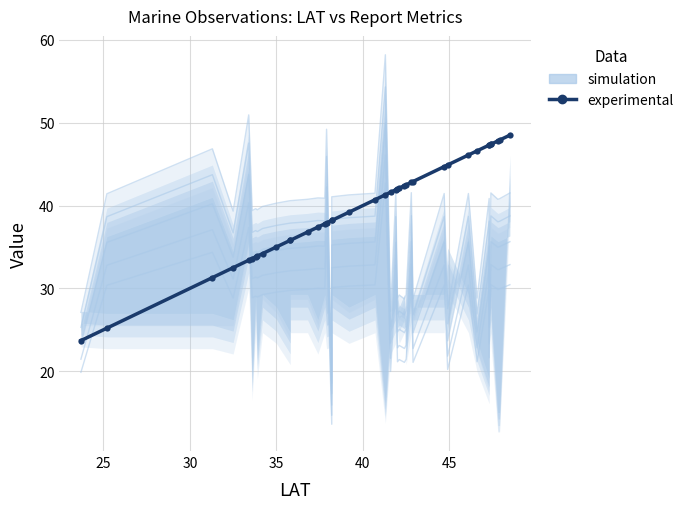

What is the difference between the maximum and minimum values?

24.8